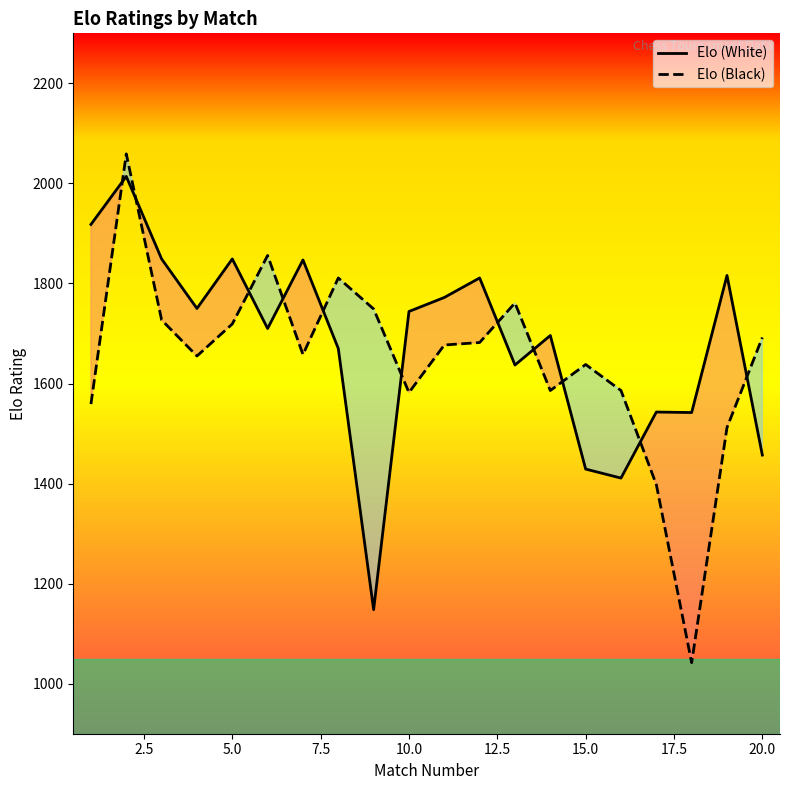

True or false: Elo (White) and Elo (Black) cross at least once.

True